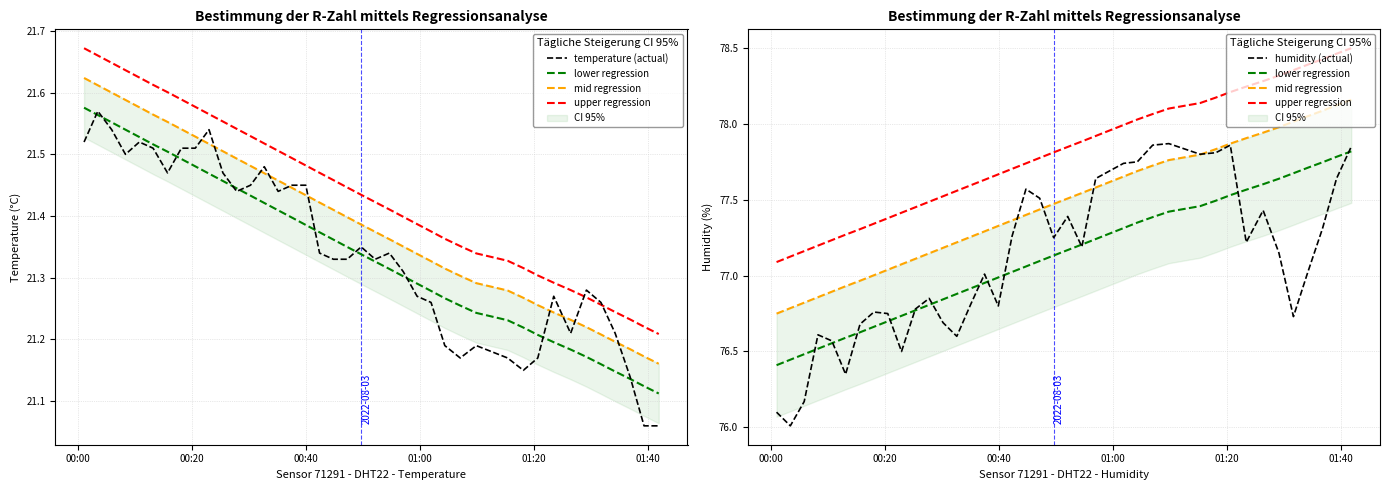

True or false: mid regression has more than 0 interior local peaks.

False